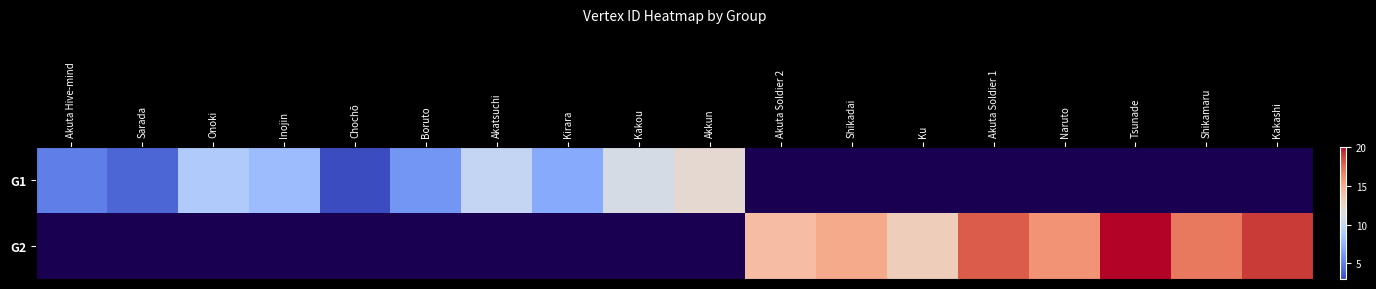

How many positive values does the G1 series have?

10